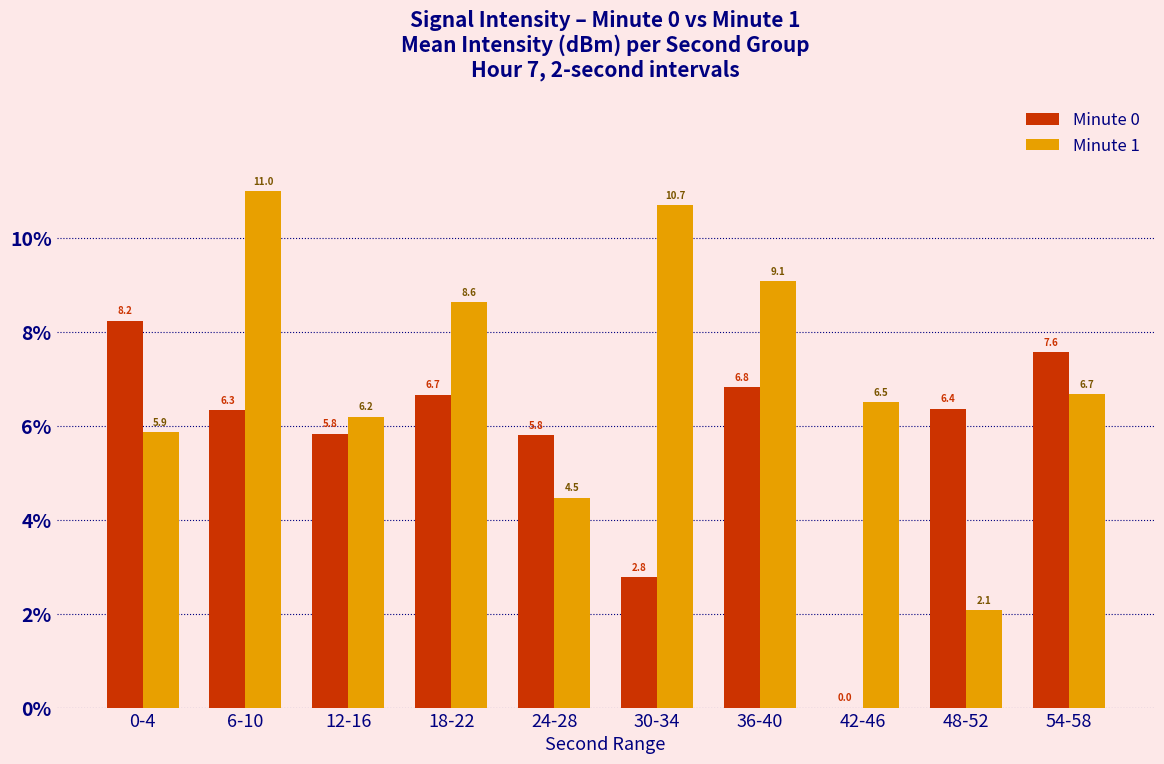

Where does the Minute 0 series first go above 6?

0-4